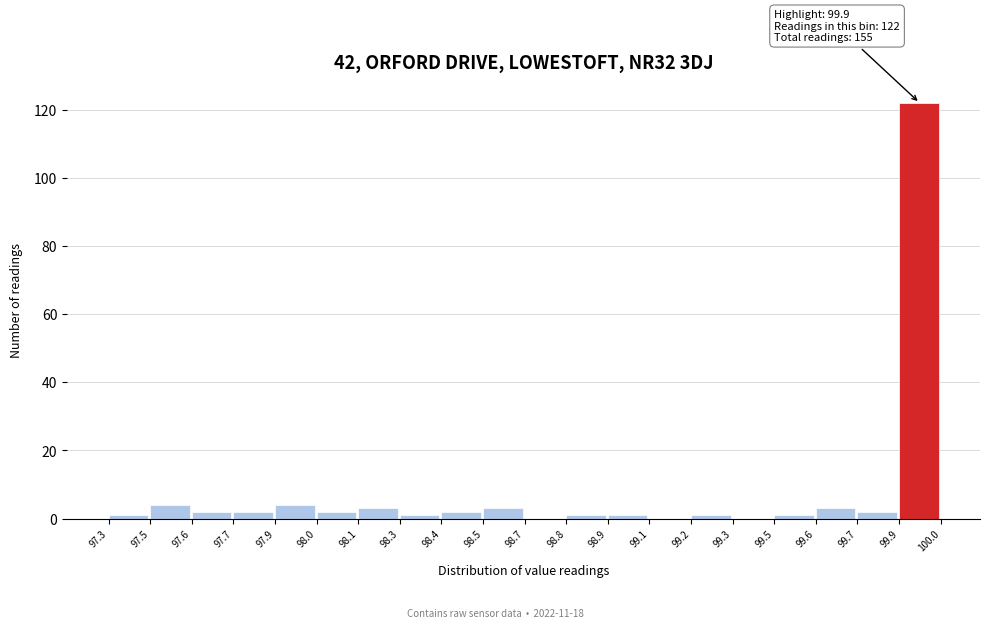

Reading left to right, transcribe all the data shown in this chart.

97.3=1	97.5=4	97.6=2	97.7=2	97.9=4	98.0=2	98.1=3	98.3=1	98.4=2	98.5=3	98.7=0	98.8=1	98.9=1	99.1=0	99.2=1	99.3=0	99.5=1	99.6=3	99.7=2	99.9=122